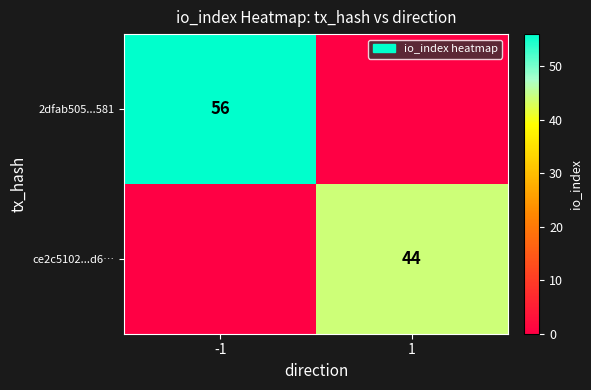

At which category does the chart reach its minimum across all series?

1